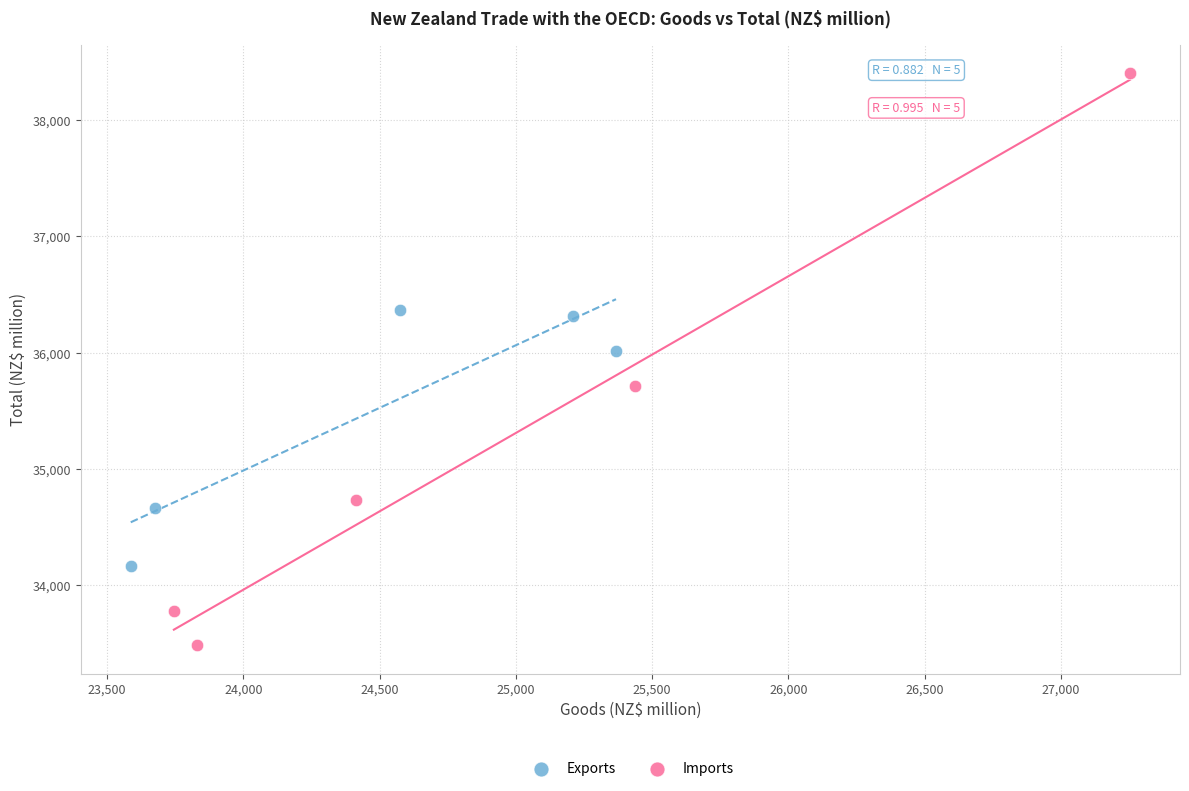

Which series reaches the maximum Y coordinate?

Imports